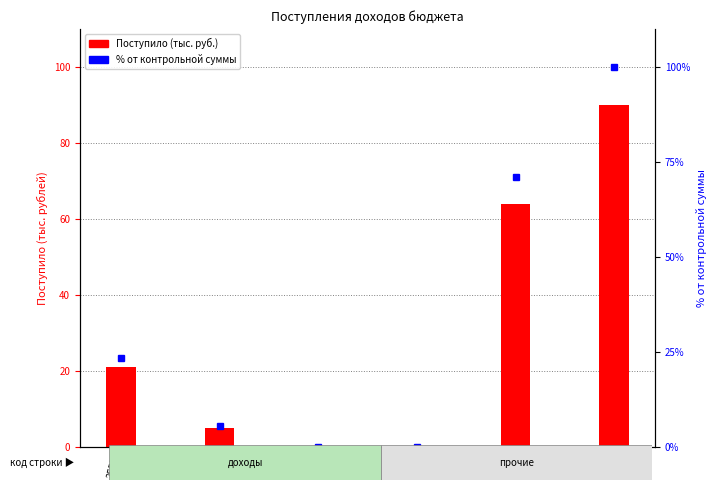

At which category is the sum across all series the highest?

2574